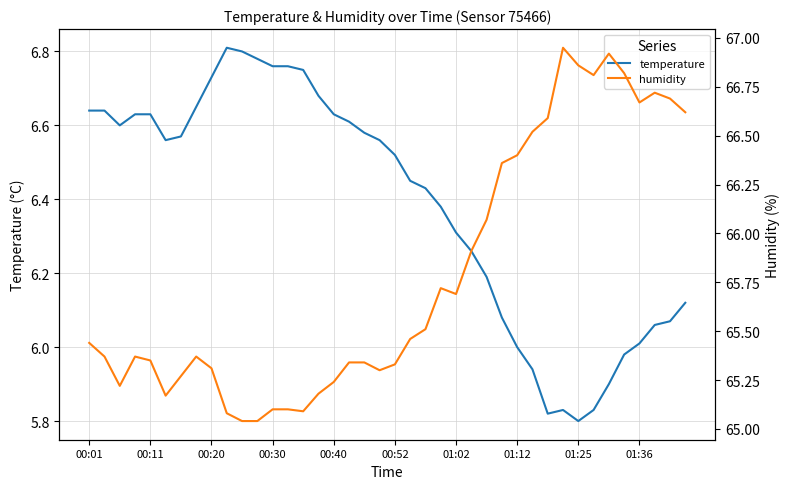

What are all the series names shown in the legend?

temperature, humidity